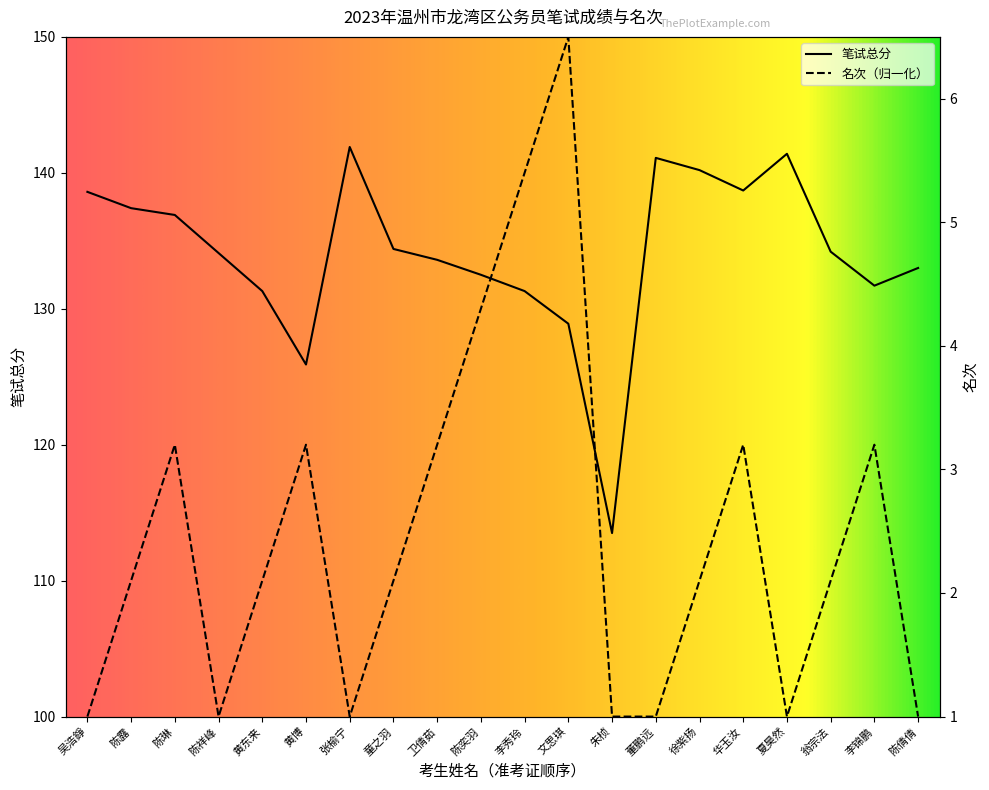

Reading left to right, list all the values displayed in this chart.

笔试总分: 138.6	137.4	136.9	134.1	131.3	125.9	141.9	134.4	133.6	132.5	131.3	128.9	113.5	141.1	140.2	138.7	141.4	134.2	131.7	133.0
名次: 100.0	110.0	120.0	100.0	110.0	120.0	100.0	110.0	120.0	130.0	140.0	150.0	100.0	100.0	110.0	120.0	100.0	110.0	120.0	100.0